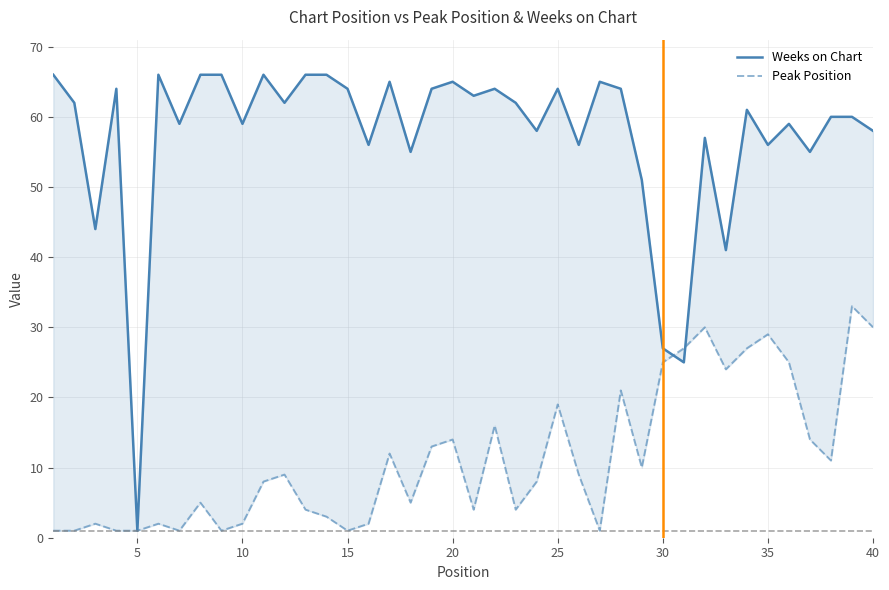

Does the chart display data point markers on the line(s)?

No